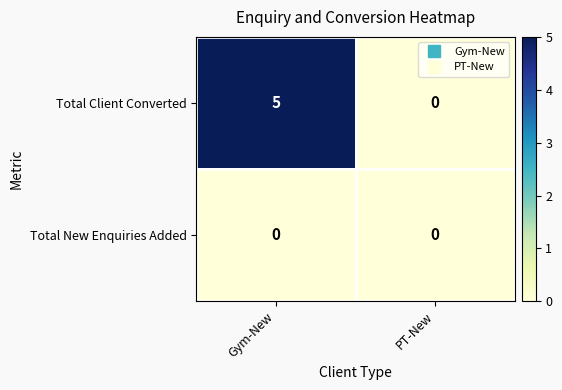

Reading left to right, what are all the values shown in this chart?

Total Client Converted: 5	0
Total New Enquiries Added: 0	0